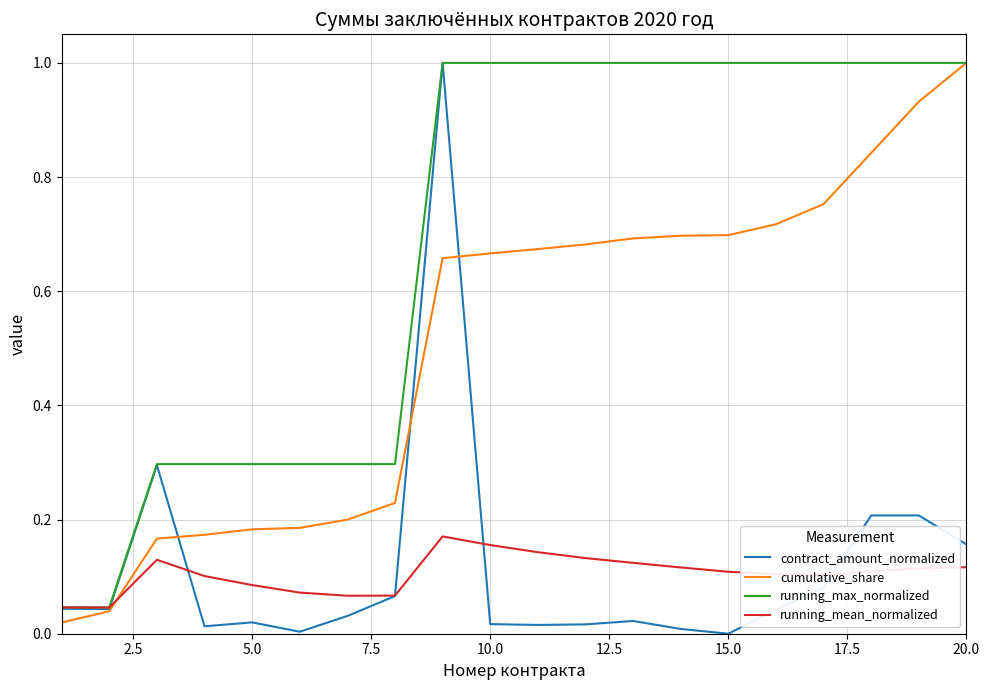

What is the highest value of the cumulative_share series?

1.0